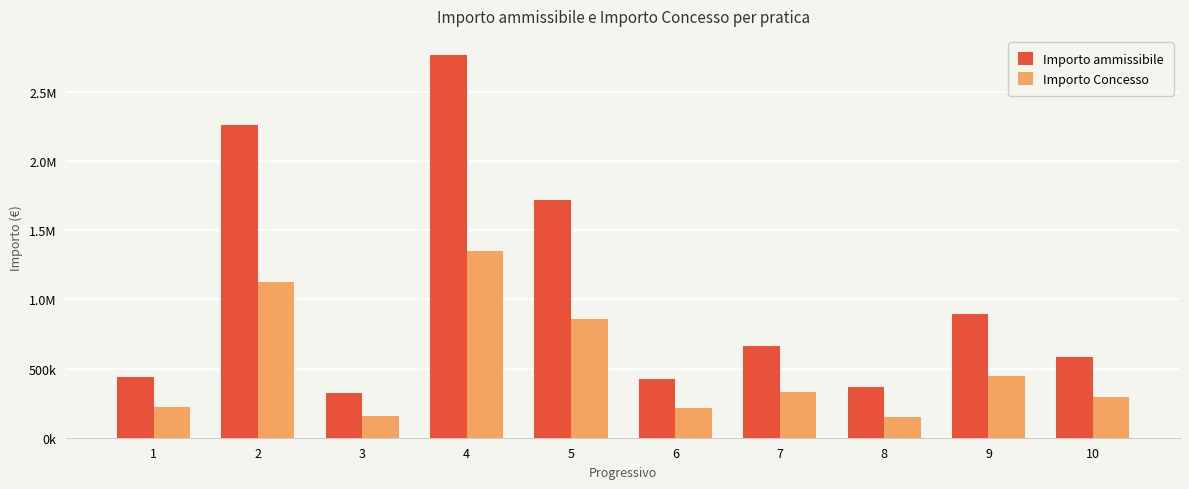

What are all the series names shown in the legend?

Importo ammissibile, Importo Concesso